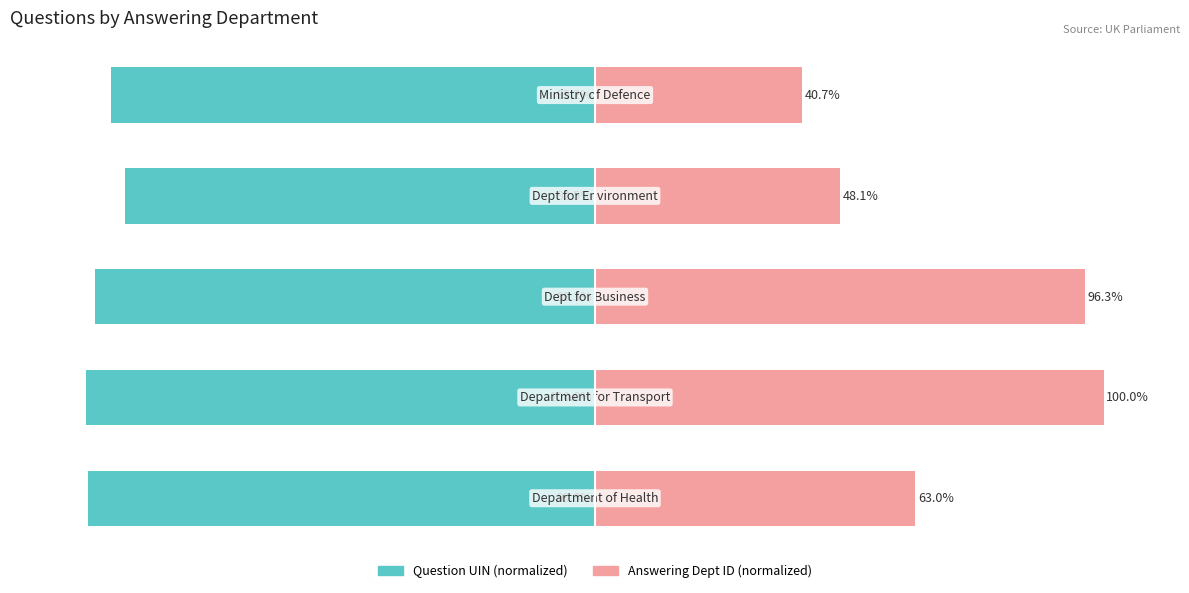

Reading left to right, what are all the values shown in this chart?

Question UIN (normalized): −150=-99.8	−100=-100.0	−50=-98.3	0=-92.5	50=-95.2
Answering Dept ID (normalized): −150=63.0	−100=100.0	−50=96.3	0=48.1	50=40.7